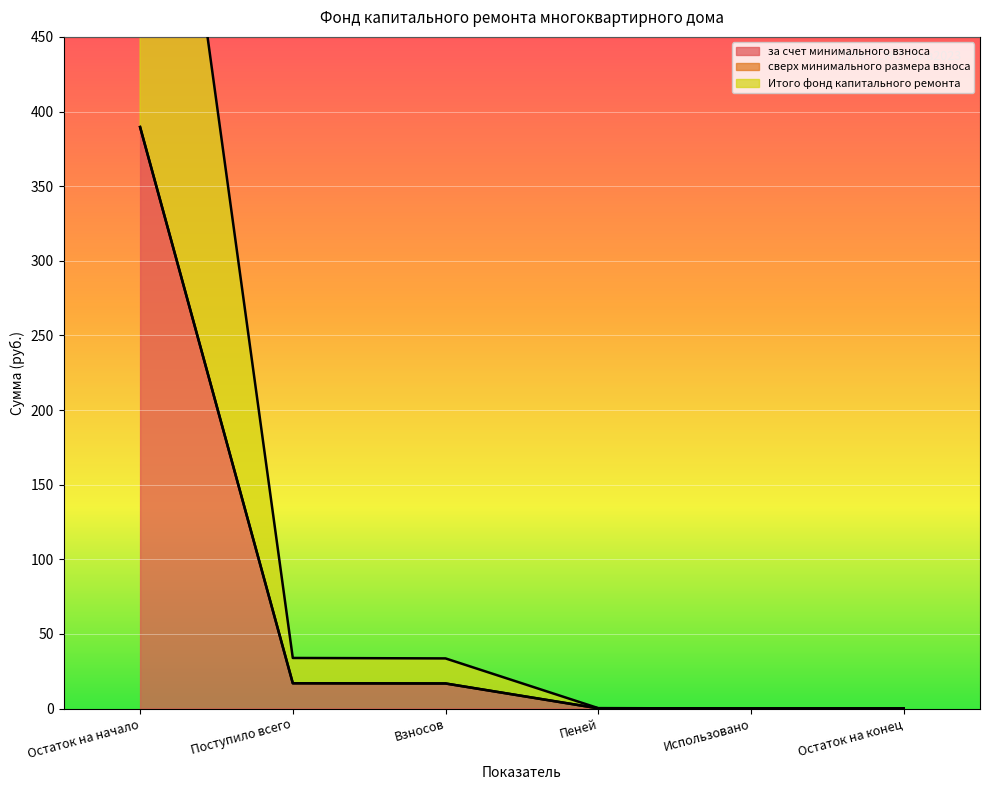

True or false: за счет минимального взноса and Итого фонд капитального ремонта cross at least once.

False